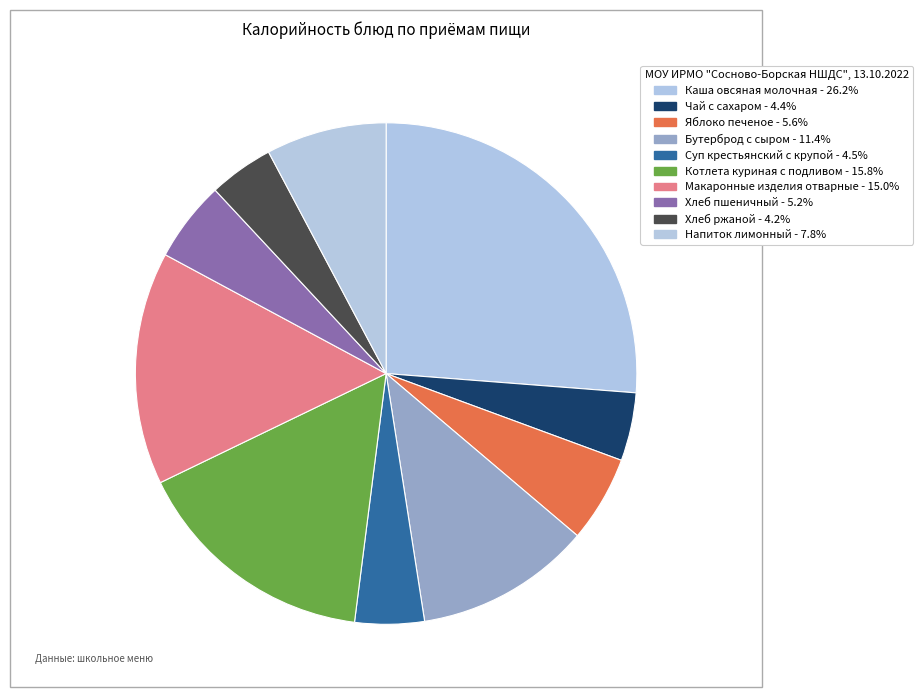

Count the number of slices in the pie.

10